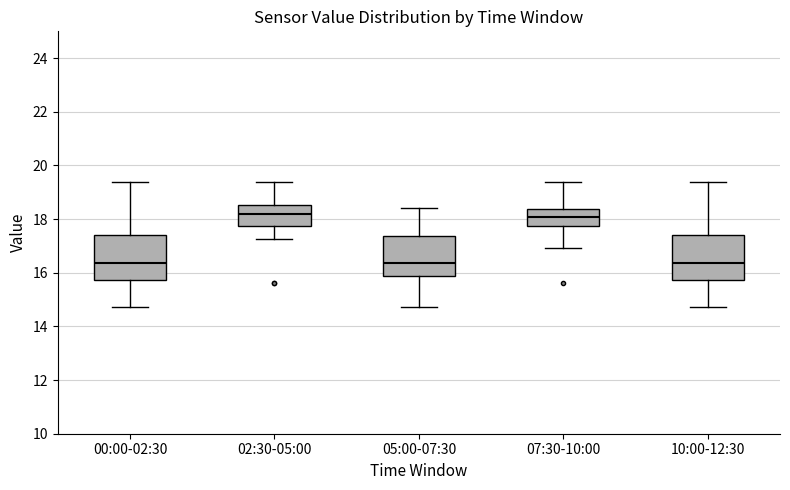

Where does the lower whisker of the box for 02:30-05:00 end on the y-axis? The values are not printed on the chart, so give them approximately, as read against the axis.

17.2